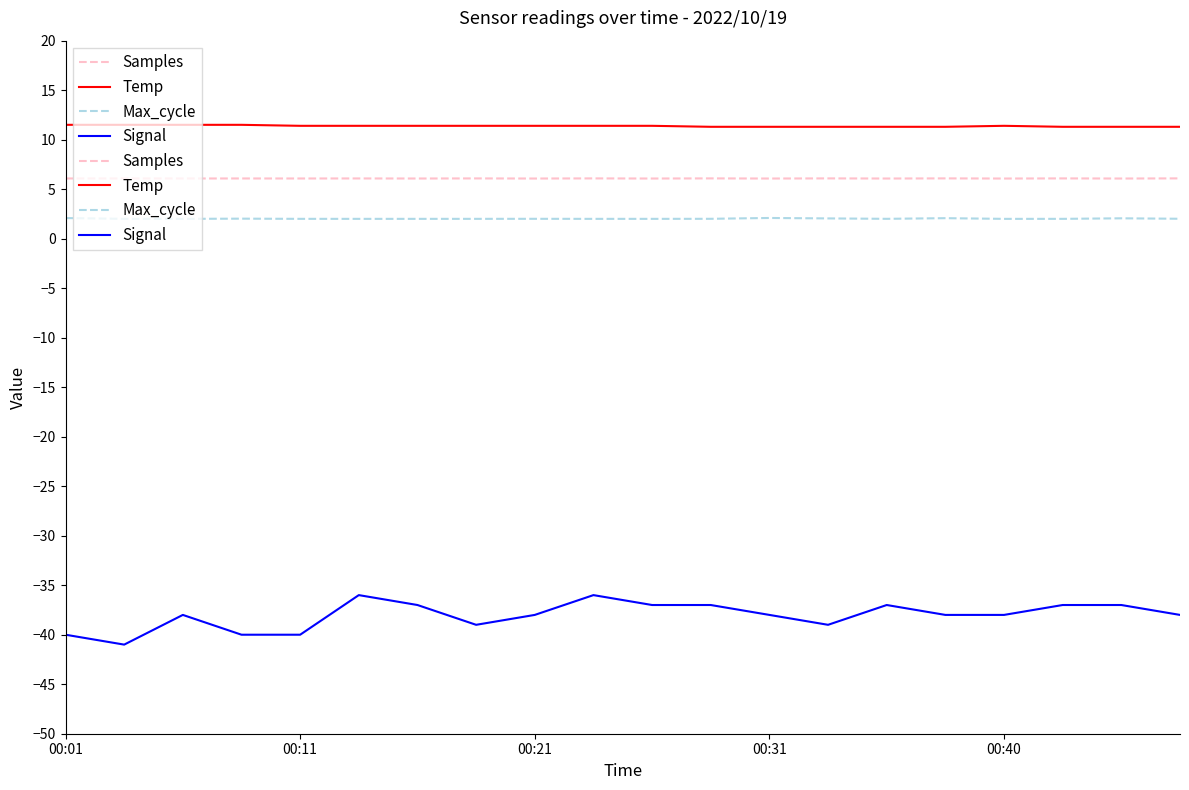

Is this an area chart (filled region under the line)?

No